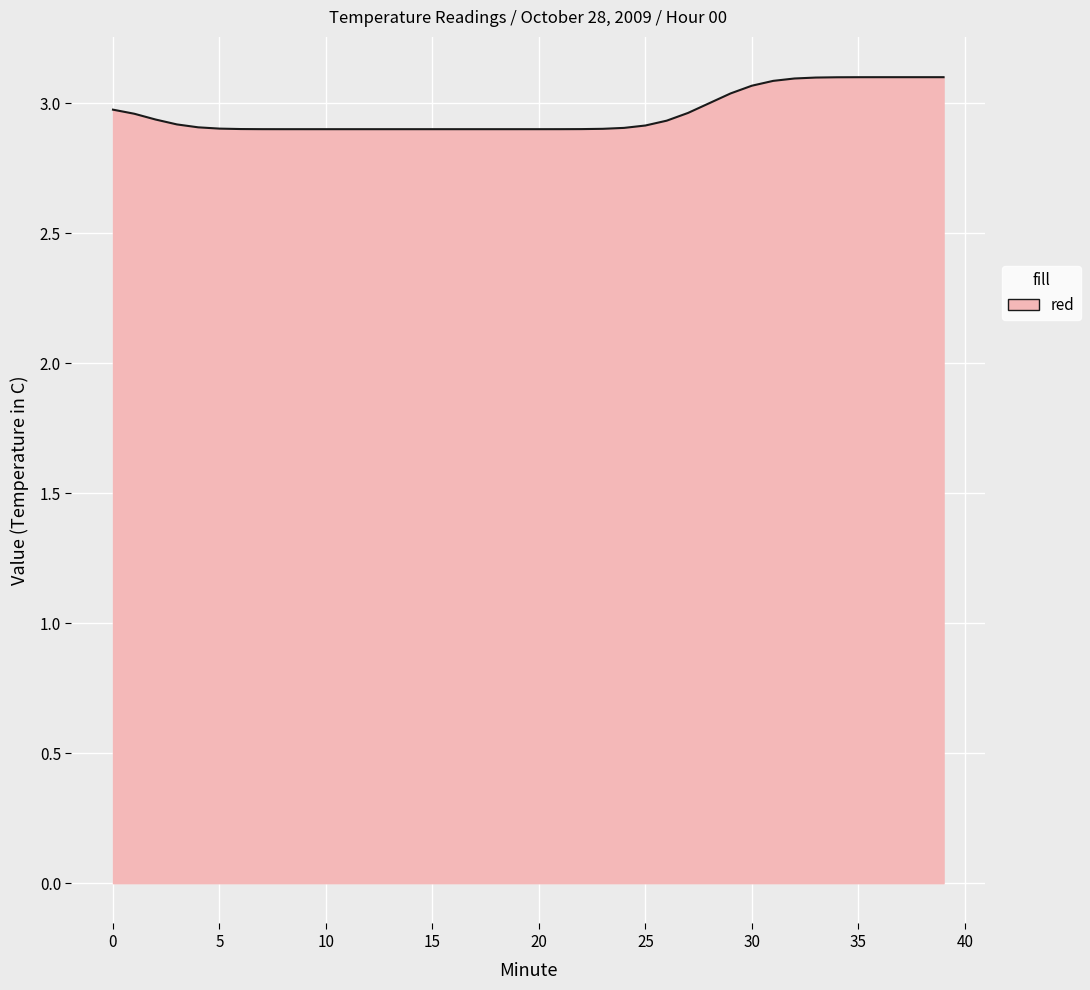

What is the maximum value shown in the chart?

3.1